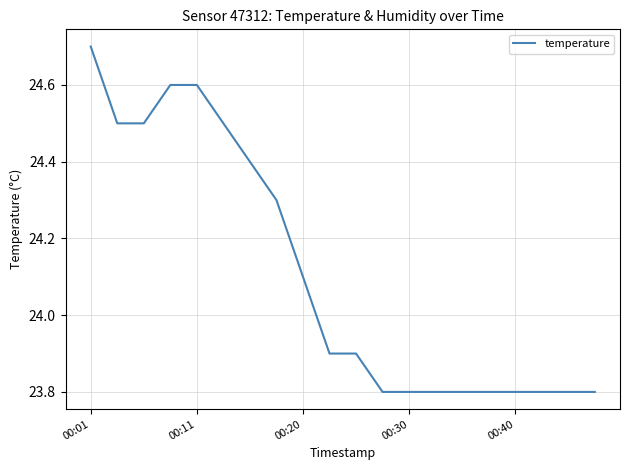

What is the minimum value shown in the chart?

23.8